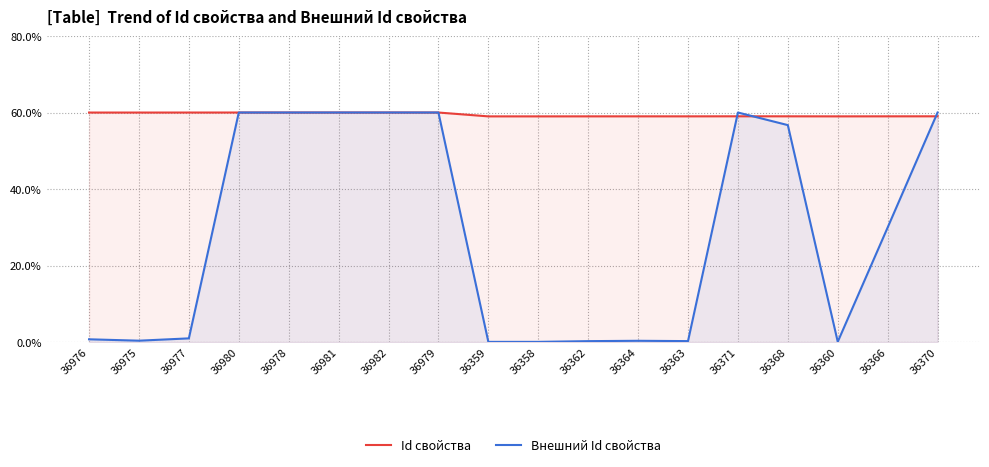

Reading left to right, extract all data points from this chart.

Id свойства: 60.0	60.0	60.0	60.0	60.0	60.0	60.0	60.0	59.0	59.0	59.0	59.0	59.0	59.0	59.0	59.0	59.0	59.0
Внешний Id свойства: 0.7	0.4	1.0	60.0	60.0	60.0	60.0	60.0	0.0	0.0	0.2	0.3	0.2	60.0	56.7	0.1	29.9	60.0